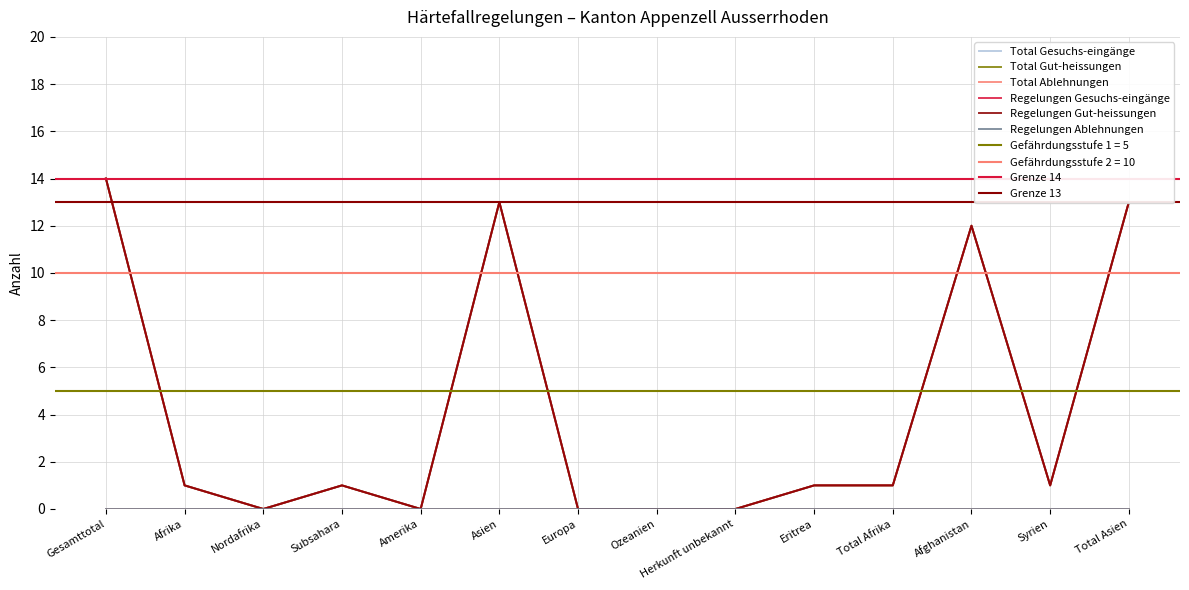

What is the highest value of the Regelungen Gut-heissungen series?

14